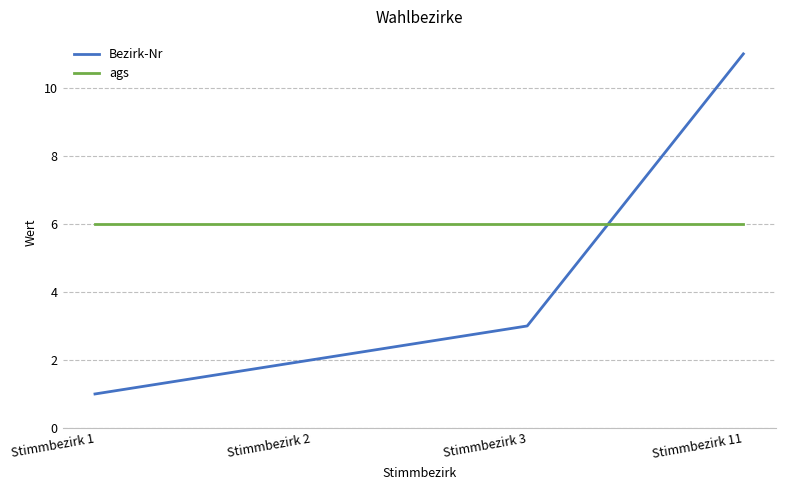

List the series in order of their peak value, highest first.

Bezirk-Nr, ags